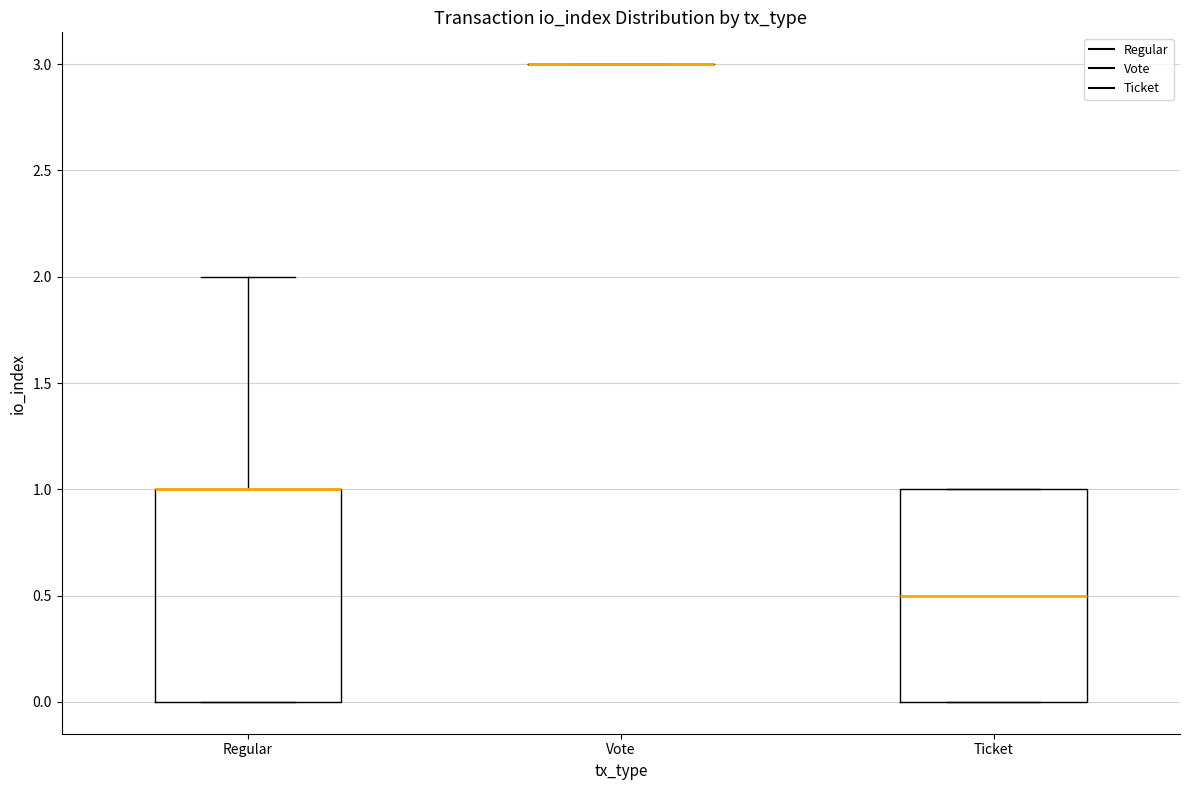

Reading left to right, read every box against the y-axis: the position of its median line, the range the box covers, and the ends of its whiskers. The values are not printed on the chart, so give them approximately, as read against the axis.

Regular: median 1.0 (drawn on the box's upper edge), box 0.0 to 1.0, whiskers 0.0 to 2.0
Vote: box collapsed to a line at 3.0, whiskers 3.0 to 3.0
Ticket: median 0.5, box 0.0 to 1.0, whiskers 0.0 to 1.0